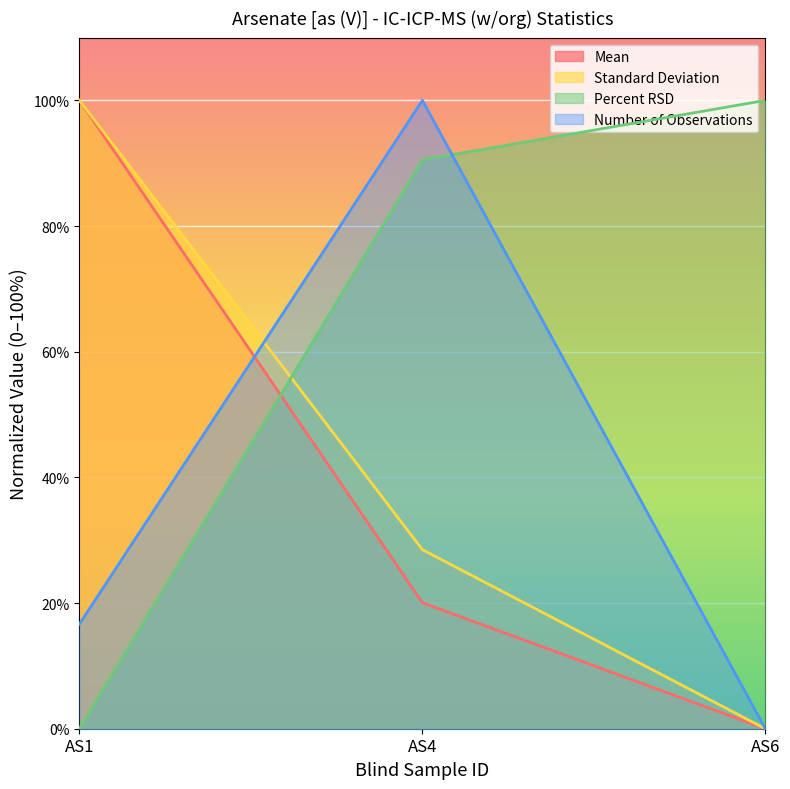

What is the difference between the maximum and minimum values in the Percent RSD series?

100.0